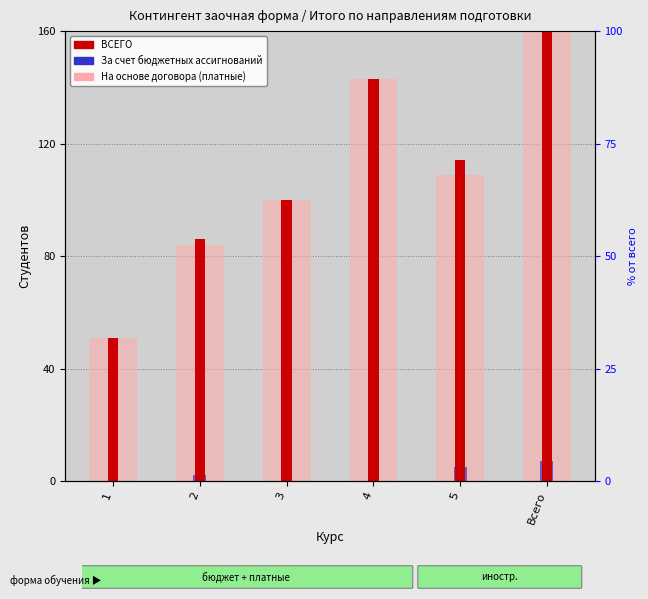

How many values in the ВСЕГО series exceed 114?

2